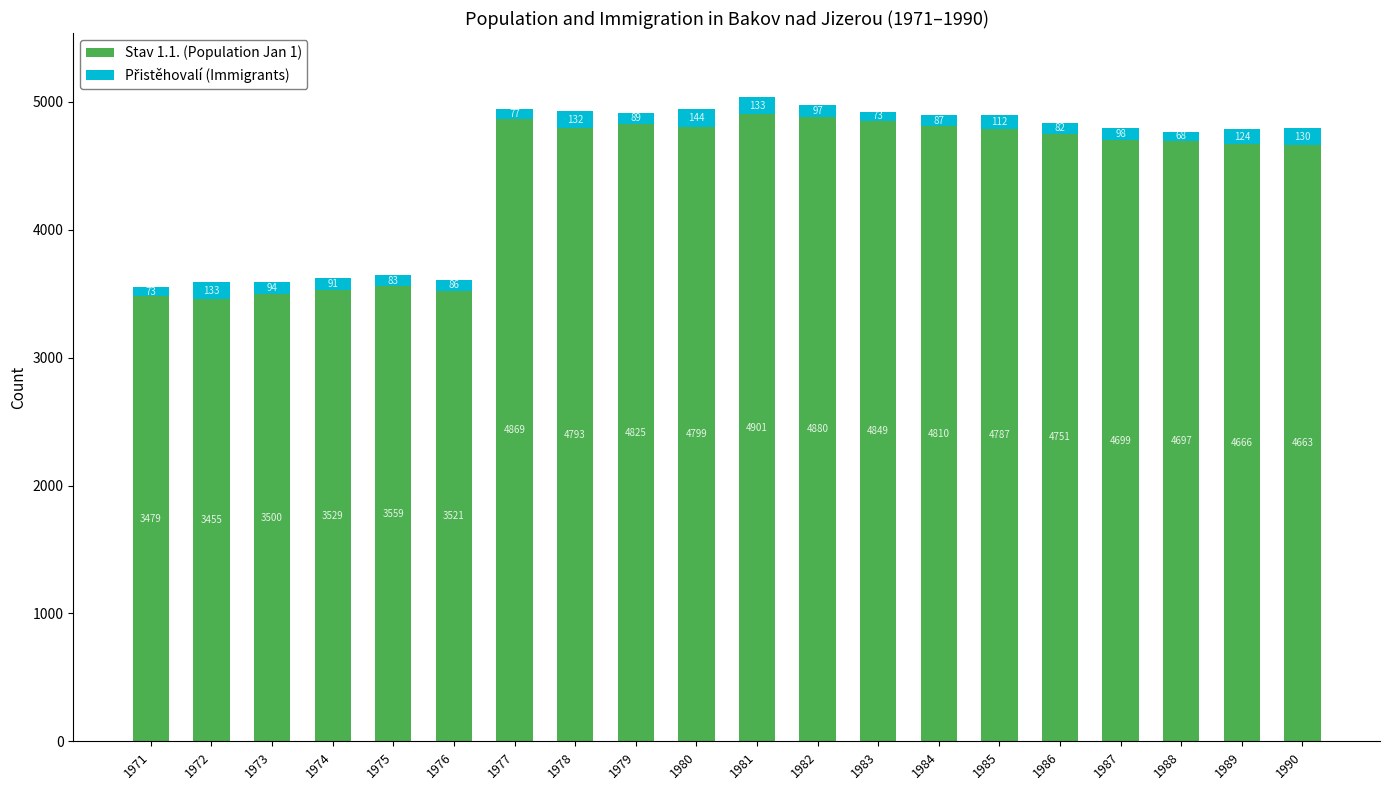

Which category has the highest value in the Stav 1.1. (Population Jan 1) series?

1981